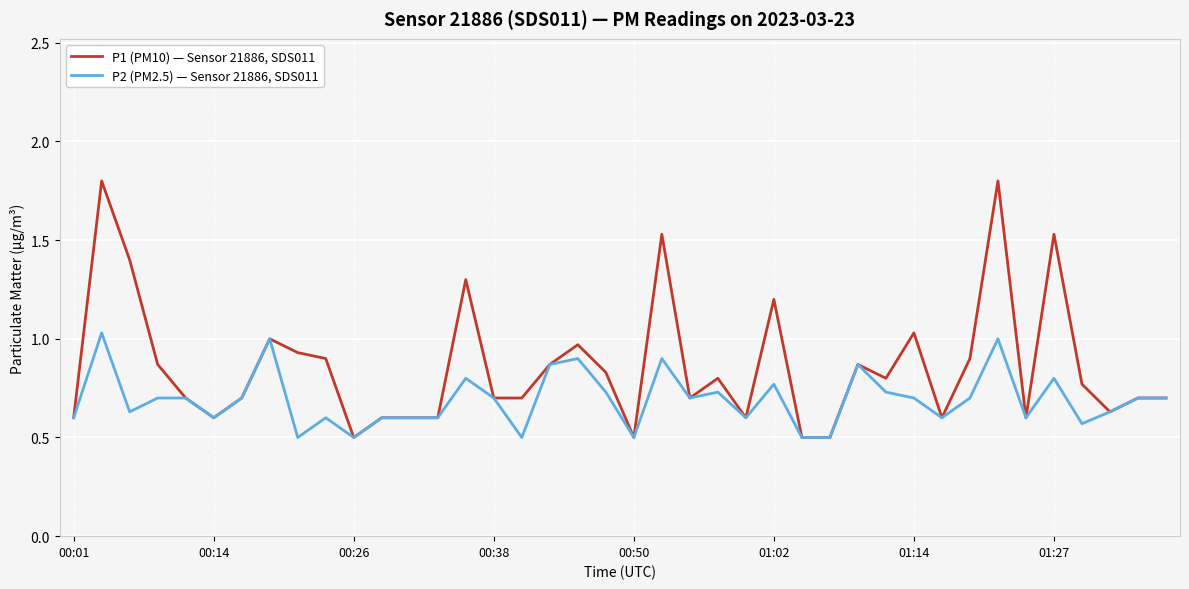

What is the maximum value shown in the chart?

1.8